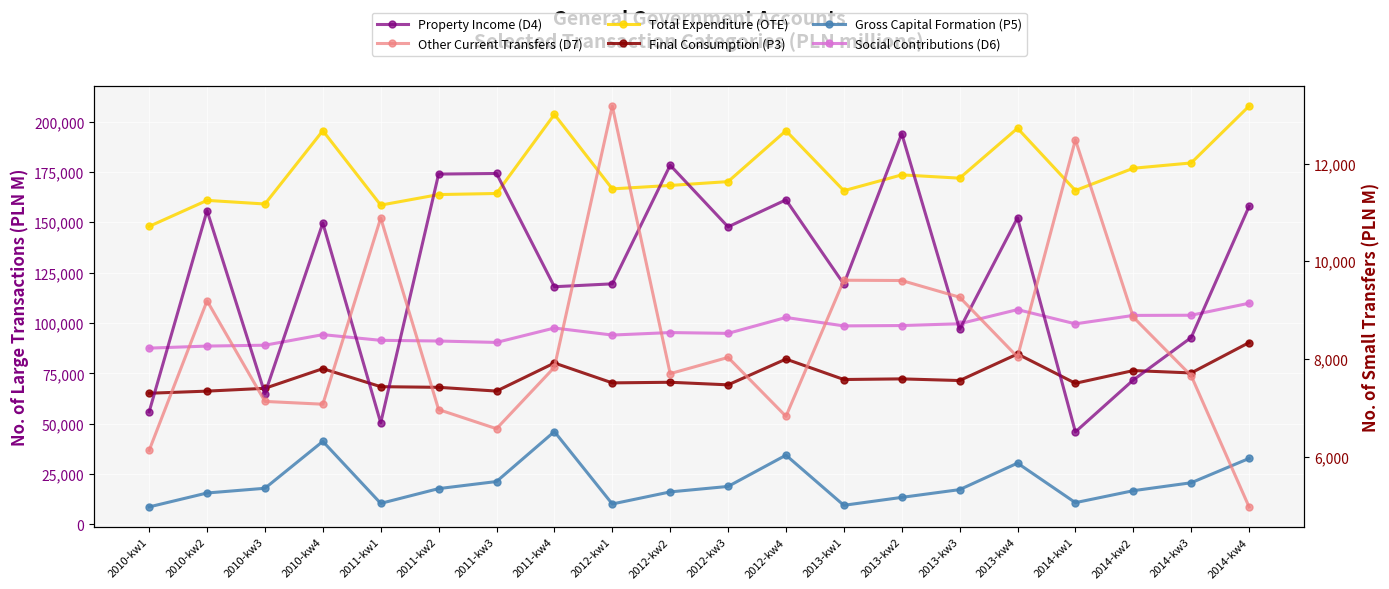

True or false: Final Consumption (P3) has a value of 68081 at 2011-kw2.

True